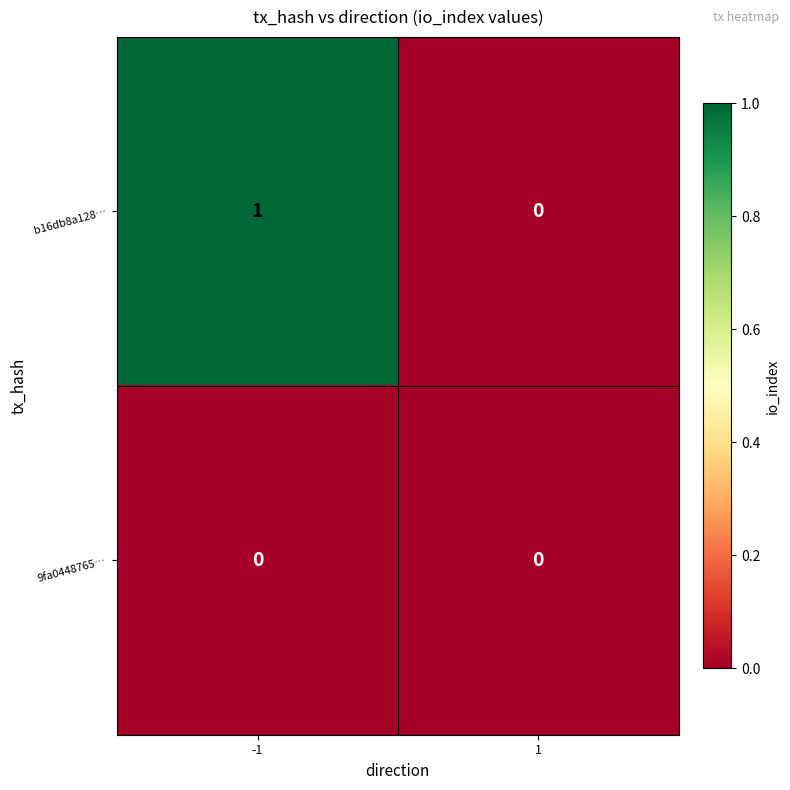

How many distinct data groups are displayed?

2